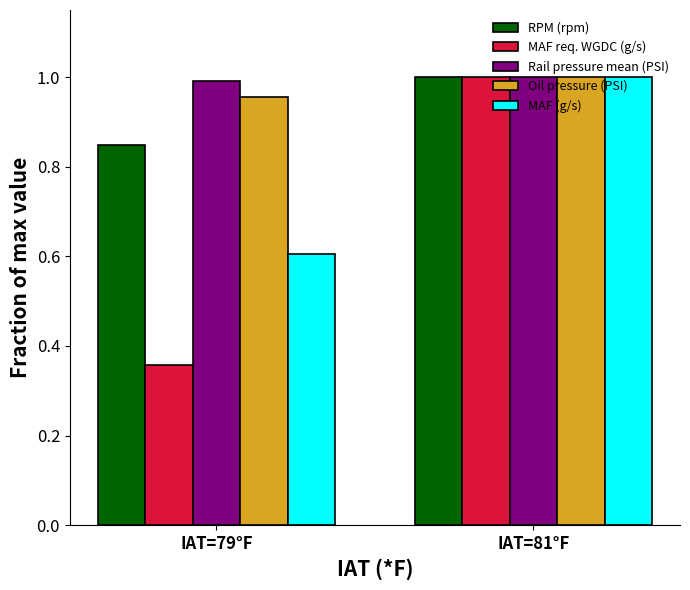

How many data points in RPM (rpm) are less than 1?

1